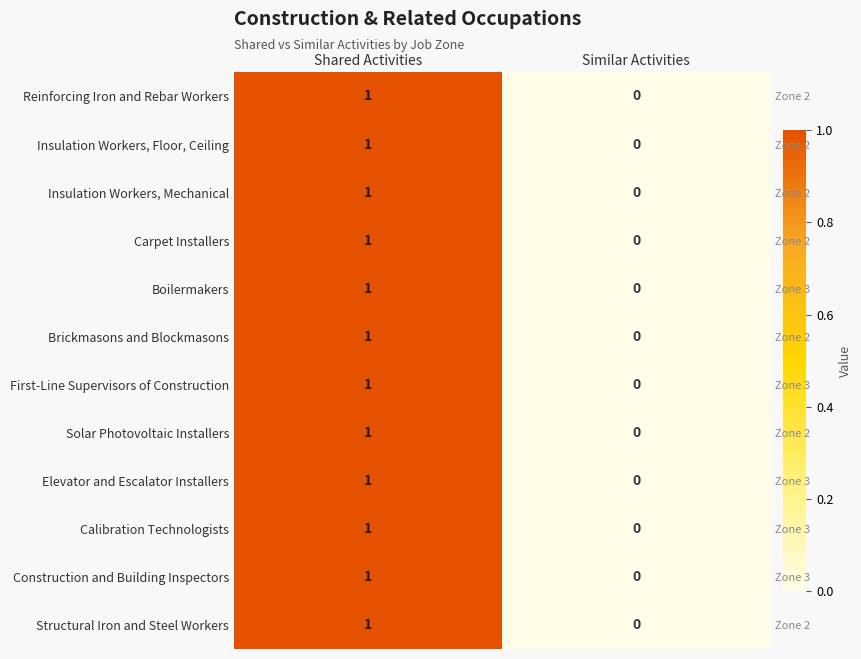

How many data points in Construction and Building Inspectors are less than 1?

1